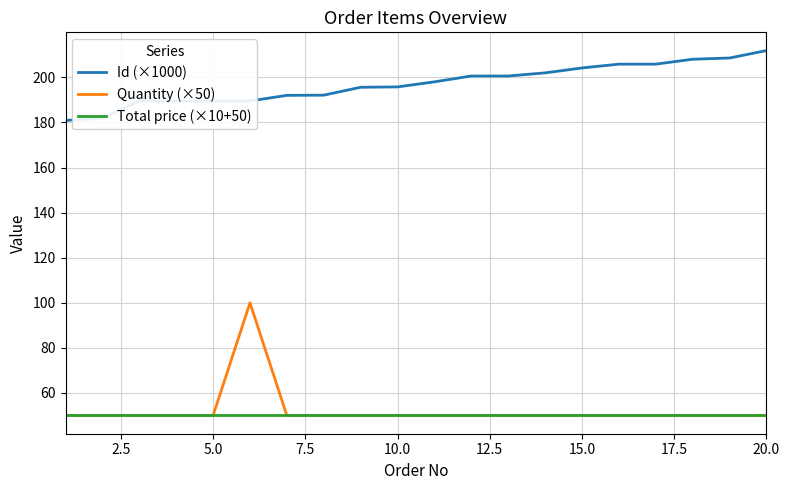

Which series has the largest total across all categories?

Id (×1000)